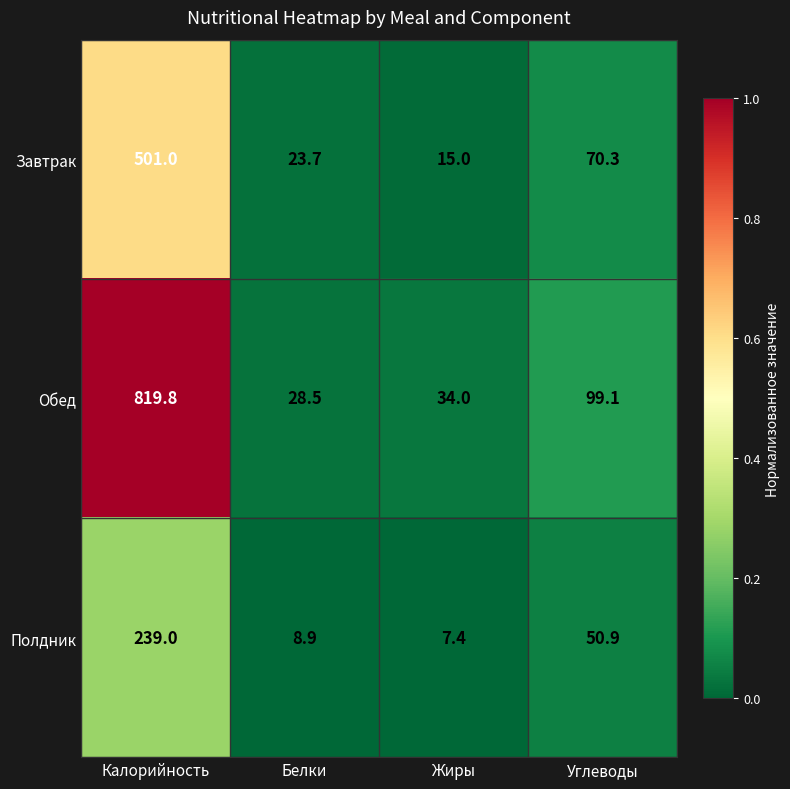

Is the value of Обед at Углеводы greater than the value of Завтрак at Углеводы?

Yes